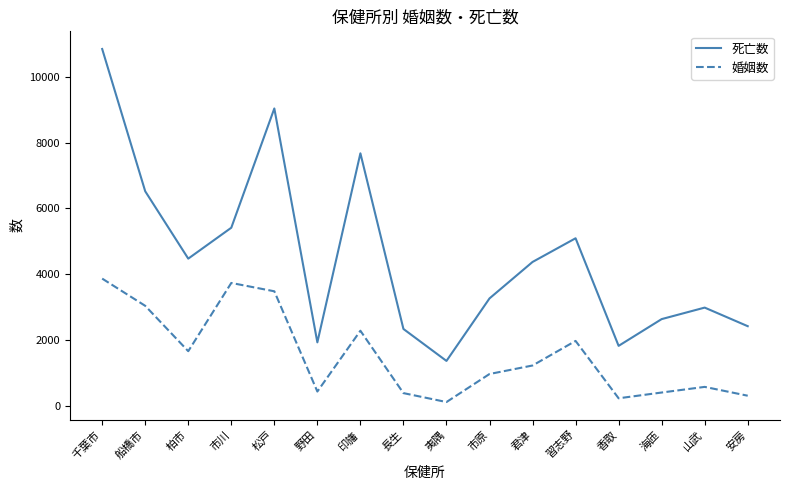

What is the difference between the maximum and minimum values in the 死亡数 series?

9466